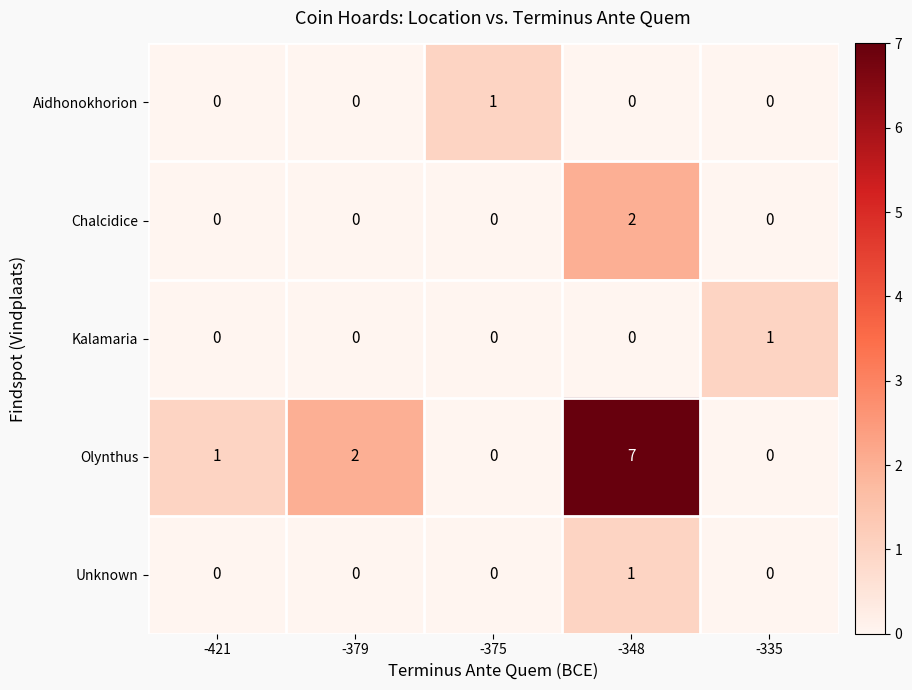

How many data points does each series have?

5